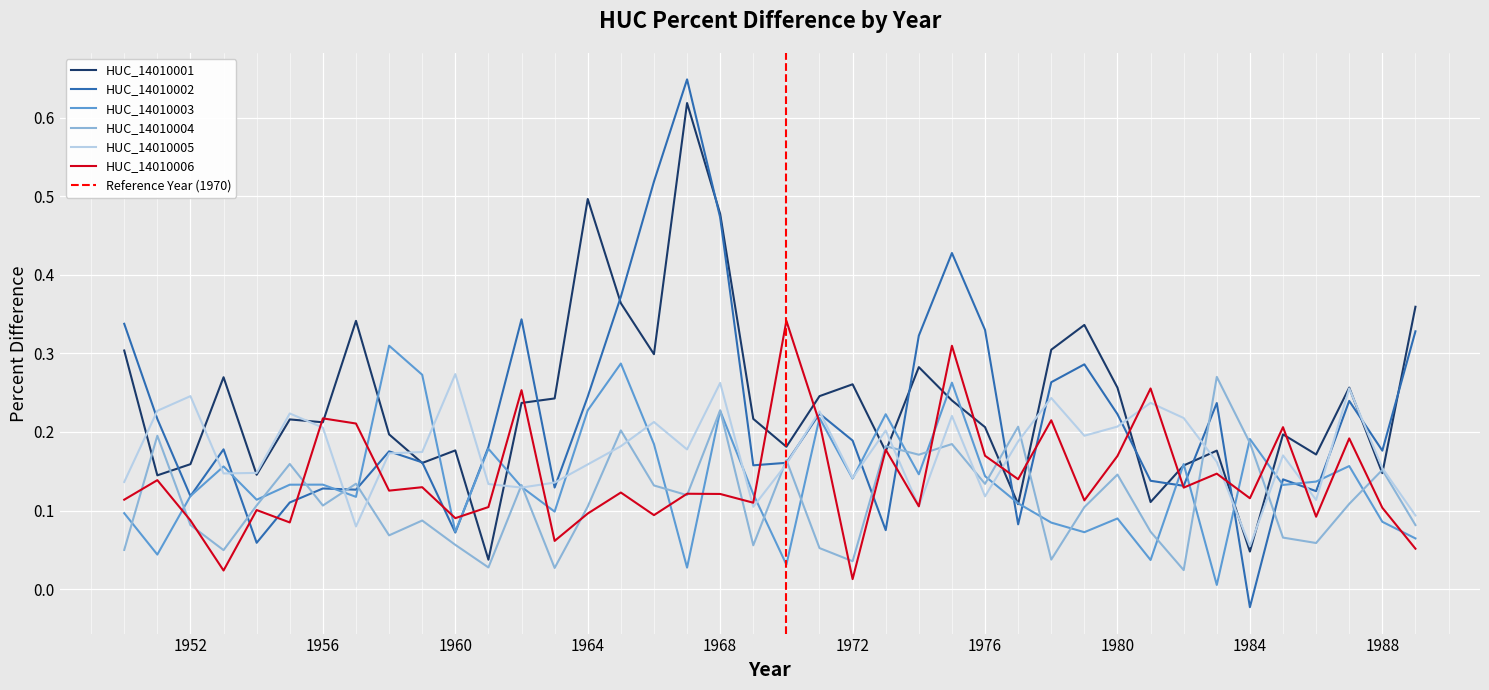

Rank the categories by HUC_14010006 value from highest to lowest.

1970, 1975, 1981, 1962, 1956, 1978, 1971, 1957, 1985, 1987, 1973, 1976, 1980, 1983, 1977, 1951, 1959, 1982, 1958, 1965, 1967, 1968, 1984, 1950, 1979, 1969, 1974, 1961, 1988, 1954, 1964, 1966, 1986, 1960, 1952, 1955, 1963, 1989, 1953, 1972